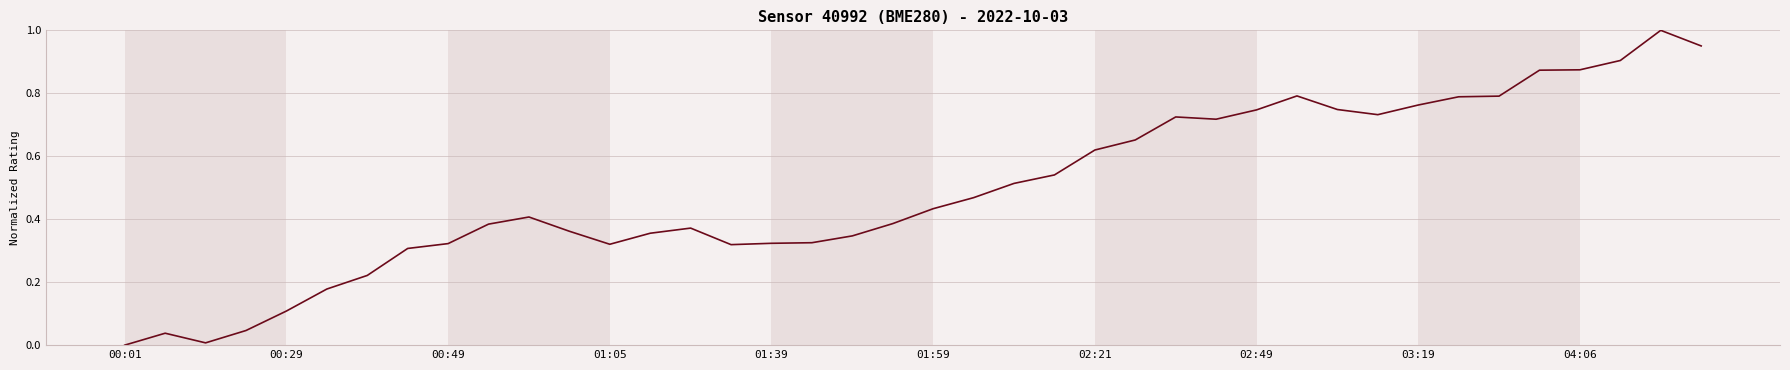

Reading left to right, what are all the values shown in this chart?

0.0	0.0	0.0	0.0	0.1	0.2	0.2	0.3	0.3	0.4	0.4	0.4	0.3	0.4	0.4	0.3	0.3	0.3	0.3	0.4	0.4	0.5	0.5	0.5	0.6	0.7	0.7	0.7	0.7	0.8	0.7	0.7	0.8	0.8	0.8	0.9	0.9	0.9	1.0	1.0